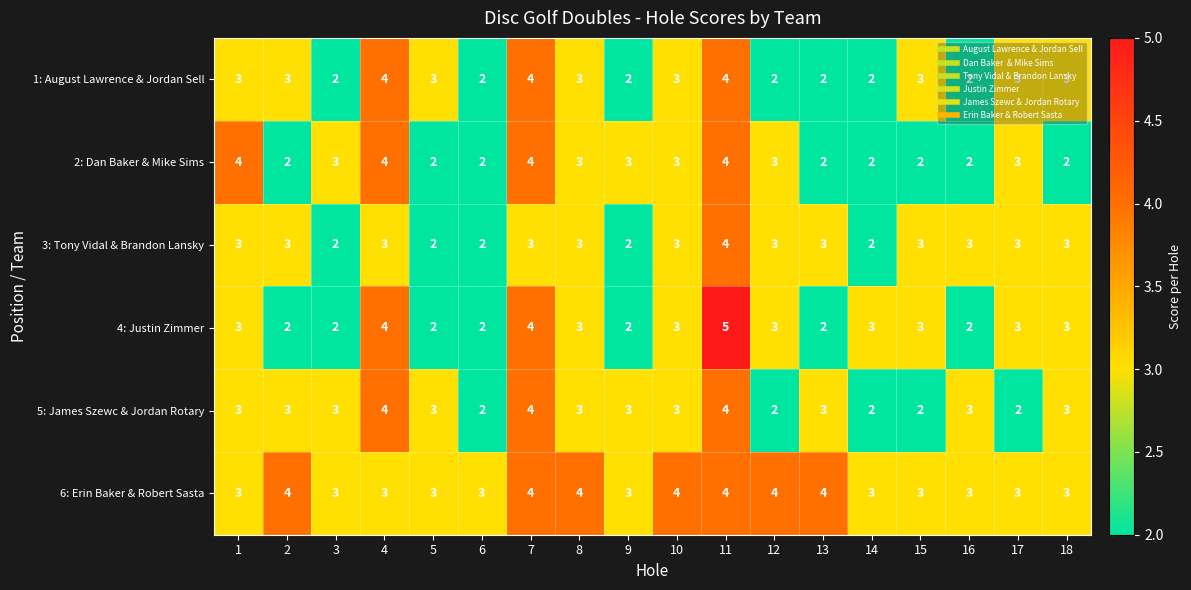

What is the average value of the 4: Justin Zimmer series?

3